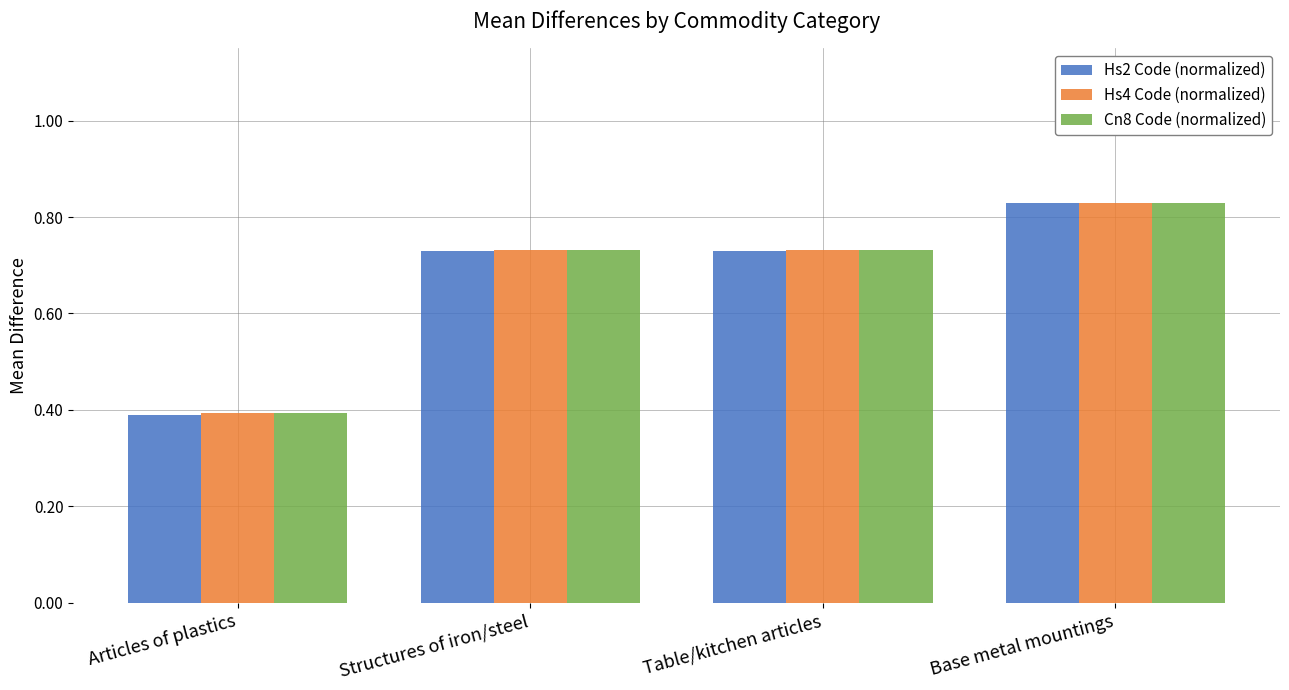

At which label does Hs2 Code (normalized) reach its peak?

Base metal mountings